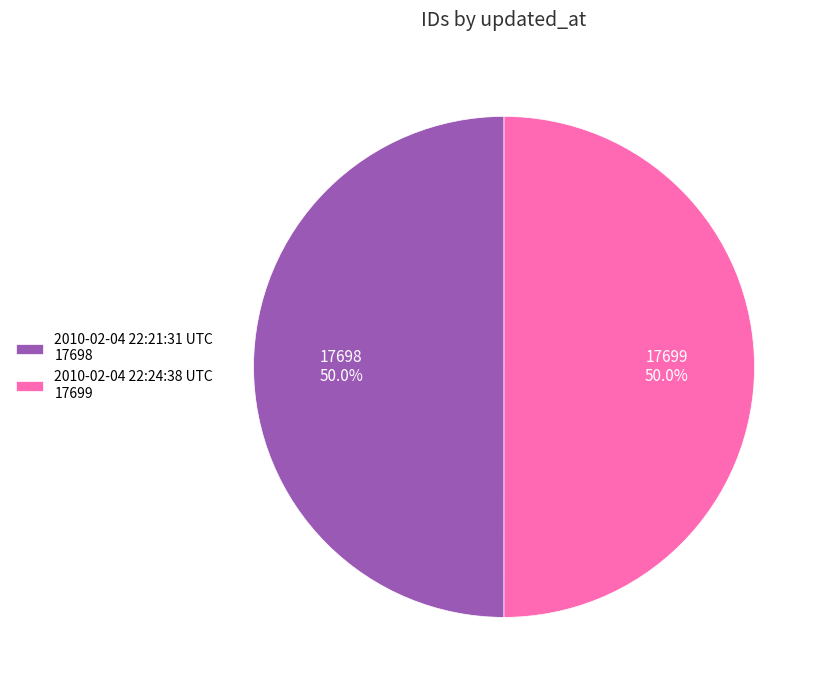

How many slices are in this pie chart?

2